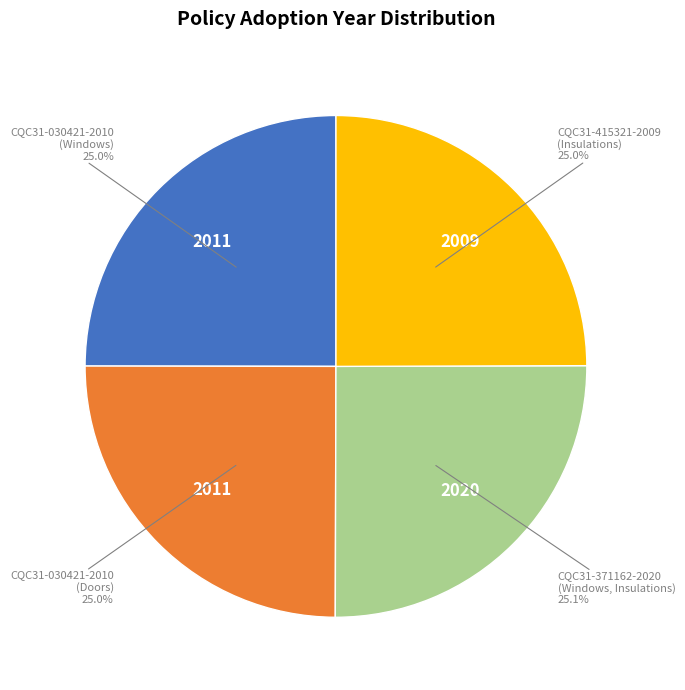

Does CQC31-030421-2010 (Doors) represent more than half of the total?

No